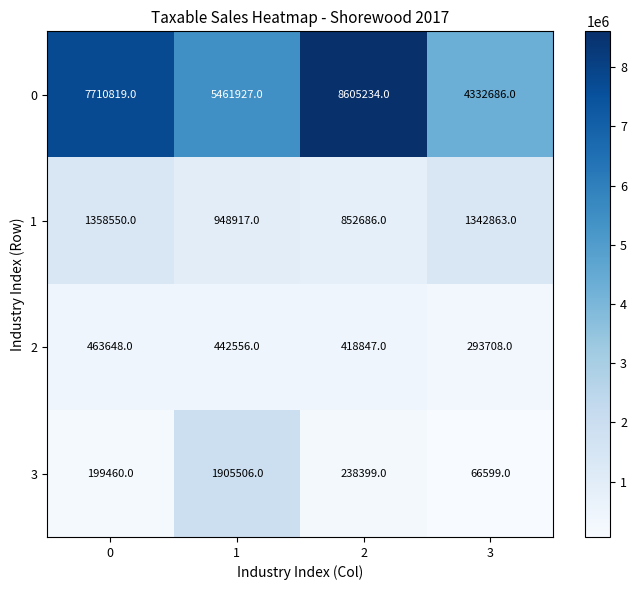

How many 2 values are between 418847 and 463648?

3